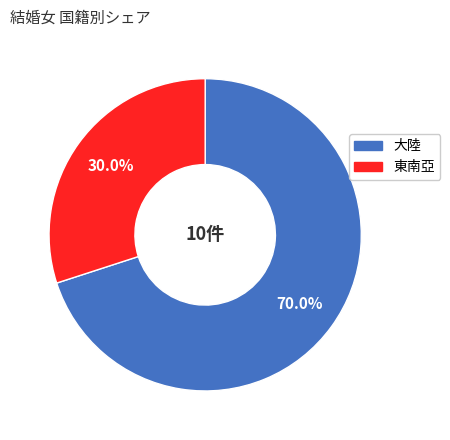

Is there any slice that represents more than half of the pie?

Yes